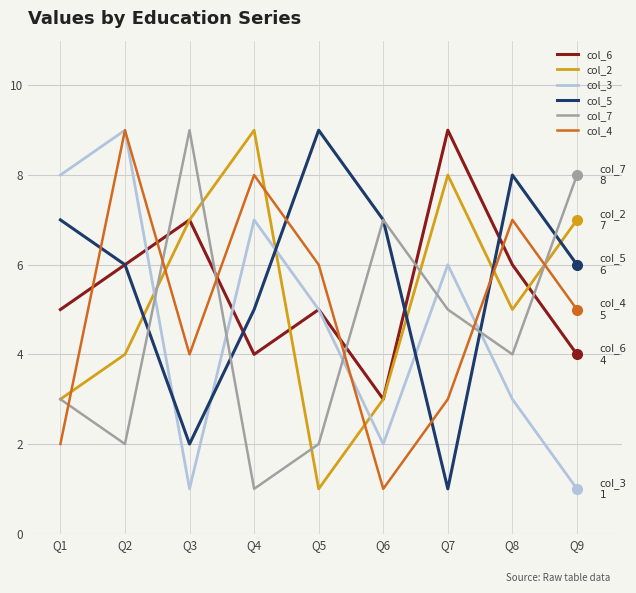

What is the sum of the col_4 values at Q1 and Q9?

7